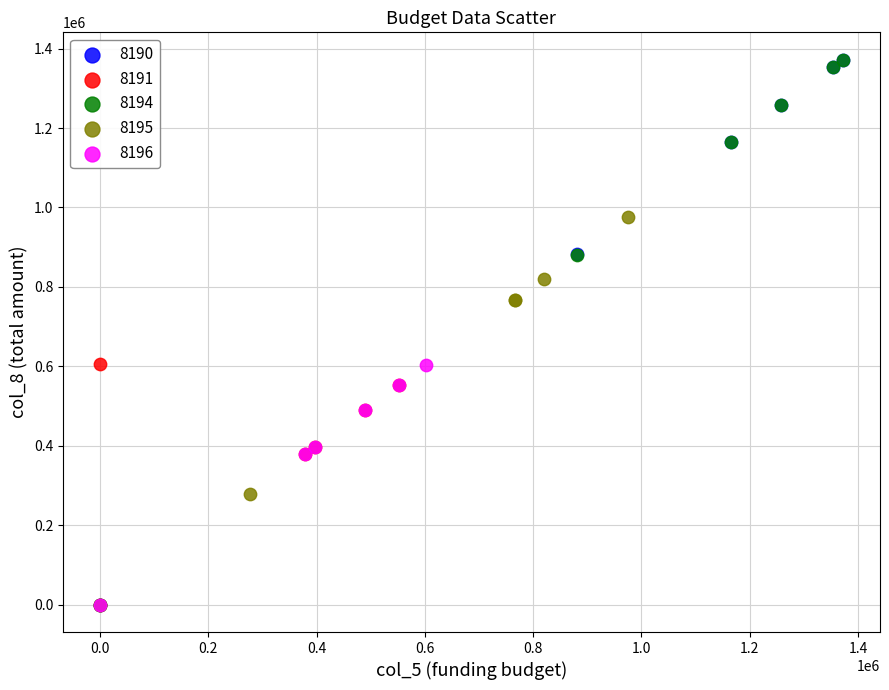

What are all the series names shown in the legend?

8190, 8191, 8194, 8195, 8196